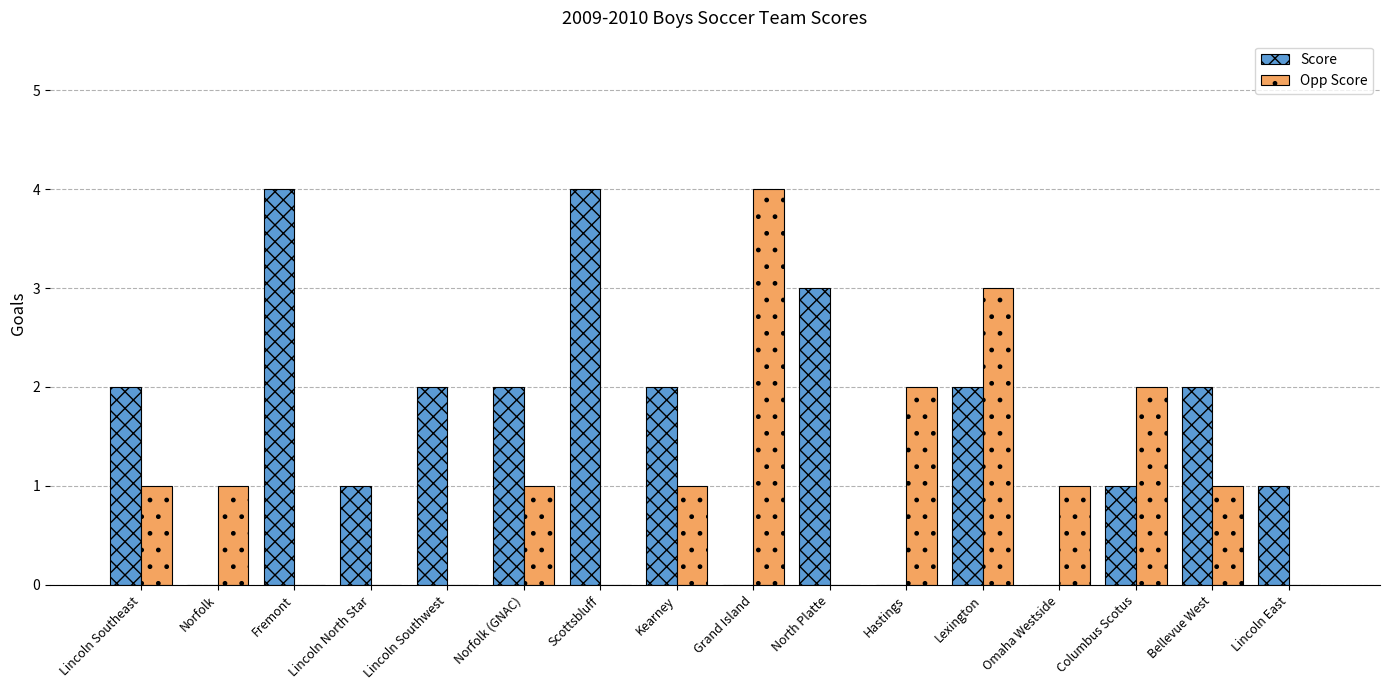

Reading left to right, extract all data points from this chart.

Score: Lincoln Southeast=2	Norfolk=0	Fremont=4	Lincoln North Star=1	Lincoln Southwest=2	Norfolk (GNAC)=2	Scottsbluff=4	Kearney=2	Grand Island=0	North Platte=3	Hastings=0	Lexington=2	Omaha Westside=0	Columbus Scotus=1	Bellevue West=2	Lincoln East=1
Opp Score: Lincoln Southeast=1	Norfolk=1	Fremont=0	Lincoln North Star=0	Lincoln Southwest=0	Norfolk (GNAC)=1	Scottsbluff=0	Kearney=1	Grand Island=4	North Platte=0	Hastings=2	Lexington=3	Omaha Westside=1	Columbus Scotus=2	Bellevue West=1	Lincoln East=0